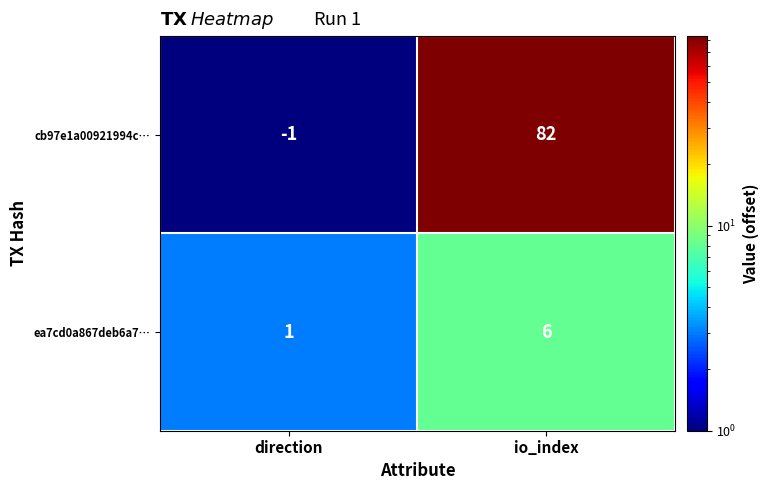

How many data points does each series have?

2